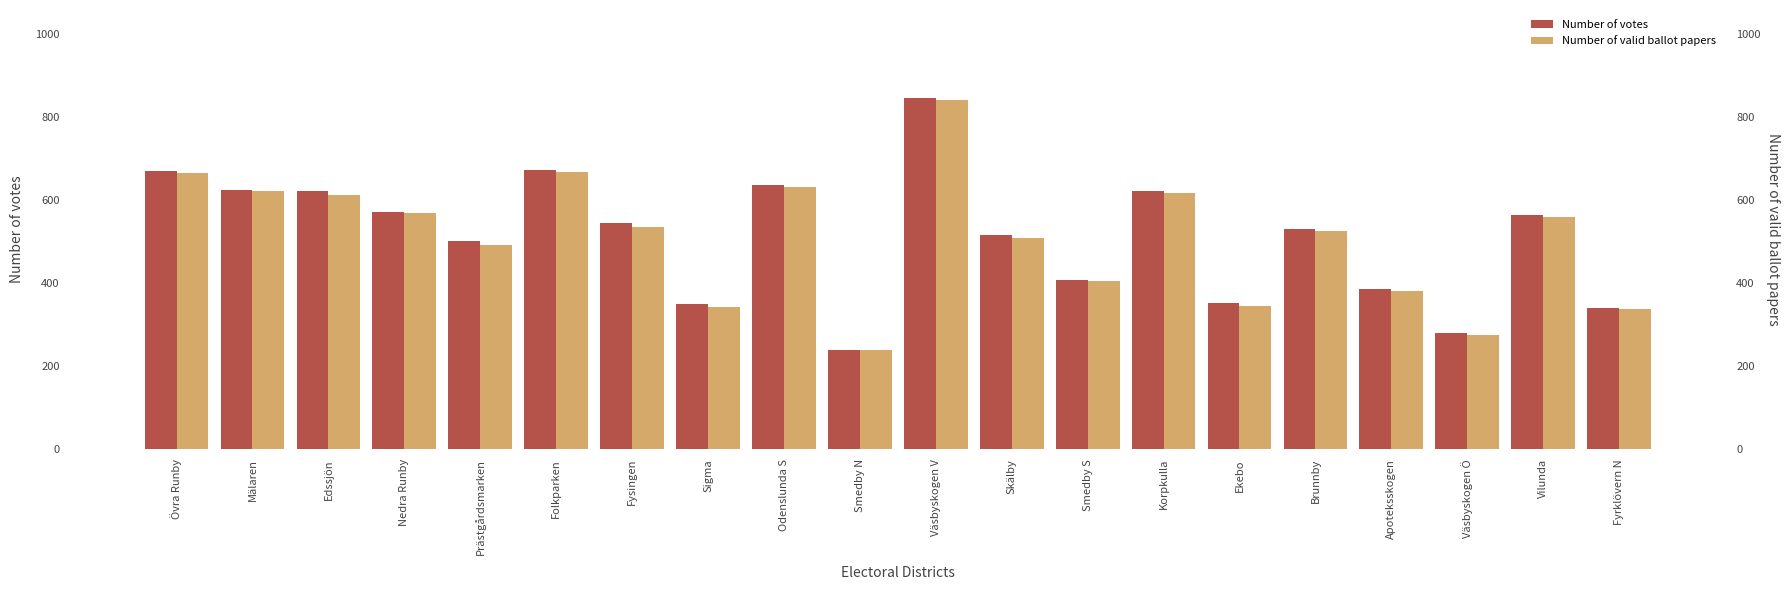

At which label is Number of valid ballot papers closest to 540?

Fysingen